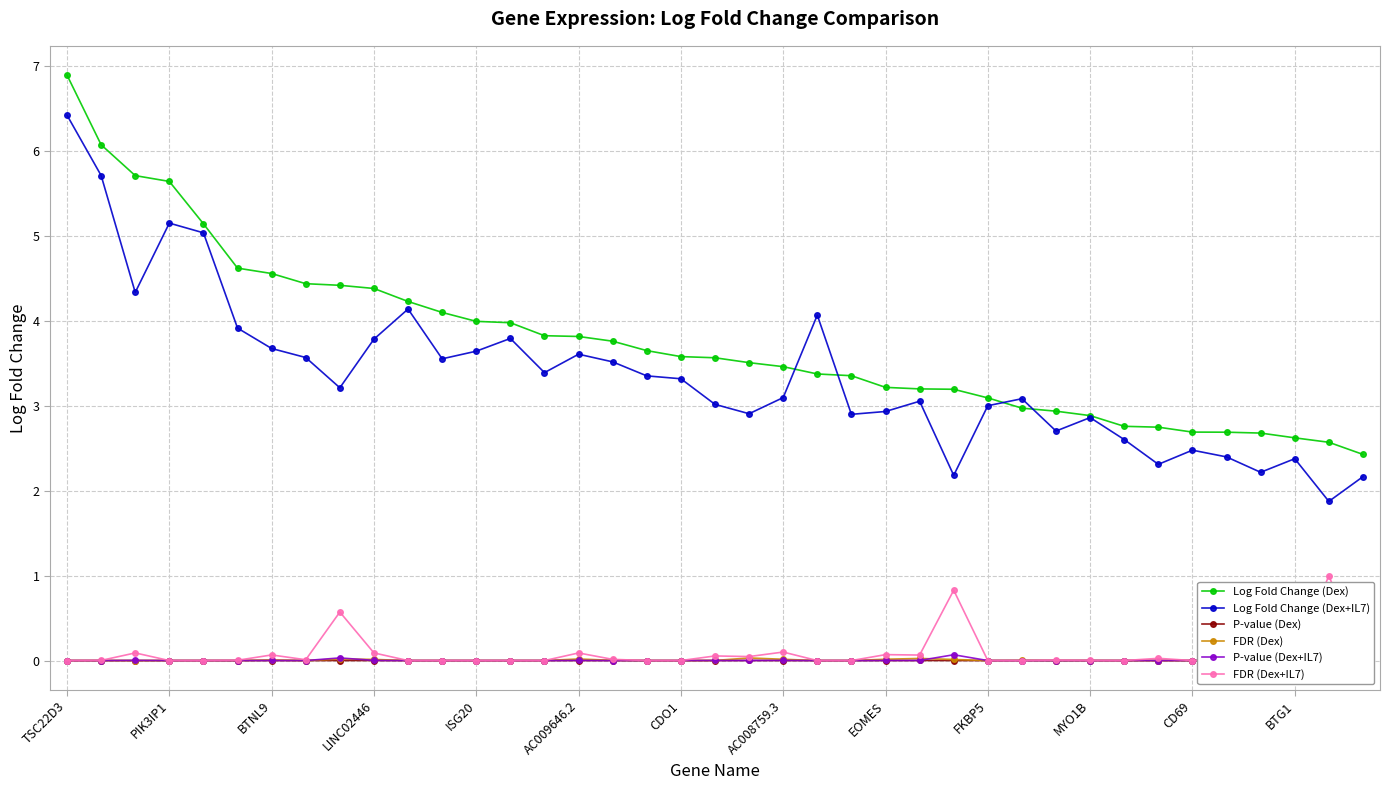

Read the FDR (Dex+IL7) value at AC008759.3.

0.1